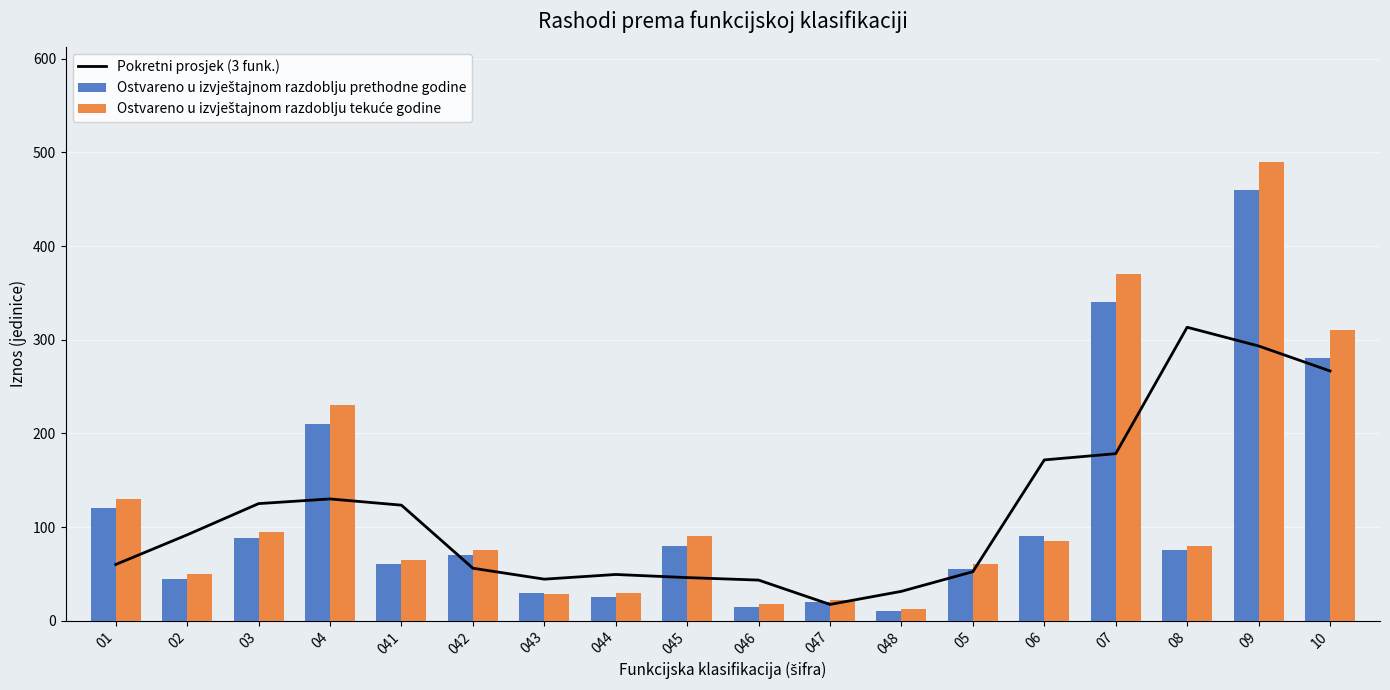

What is the approximate value of Pokretni prosjek (3 funk.) at 042?

56.0